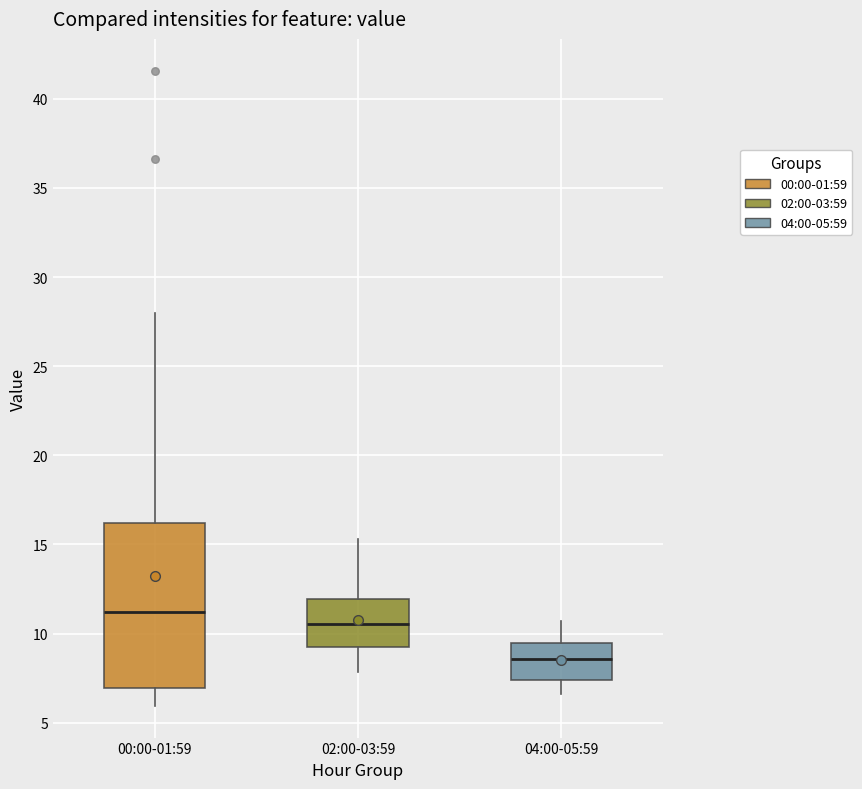

Which box is the tallest, from its lower edge to its upper edge?

00:00-01:59